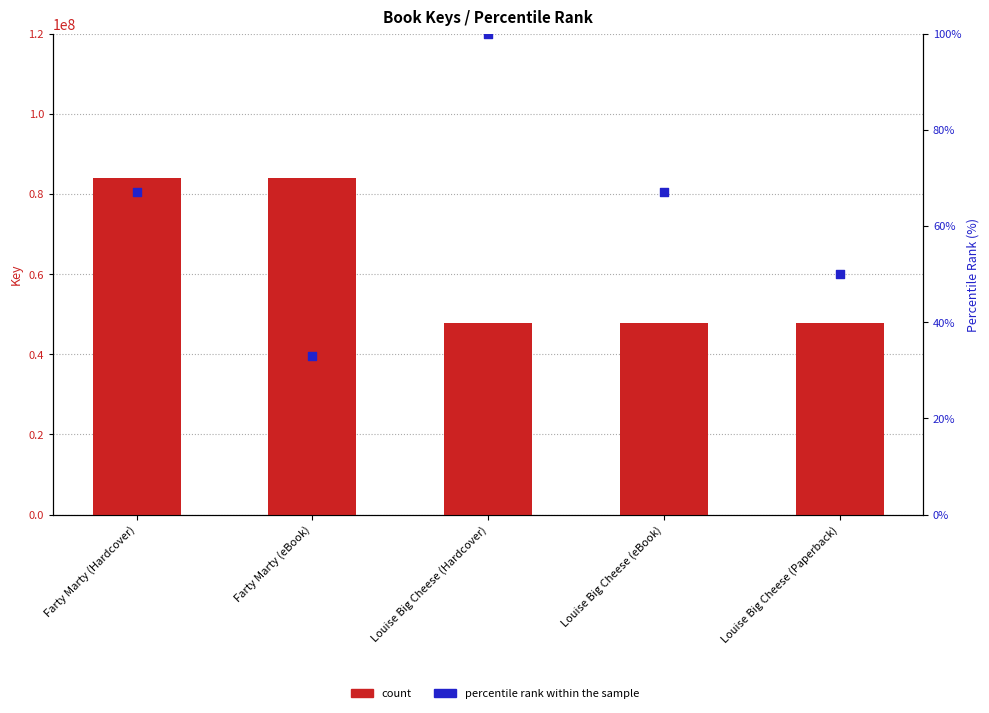

Which series contains the highest Y value?

count